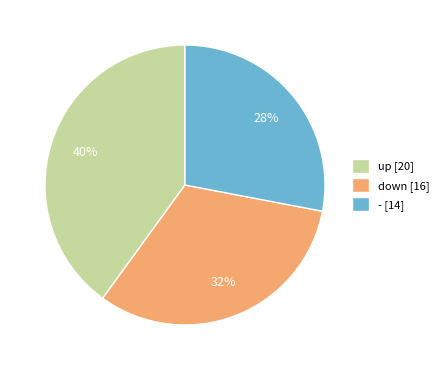

Count the number of slices in the pie.

3